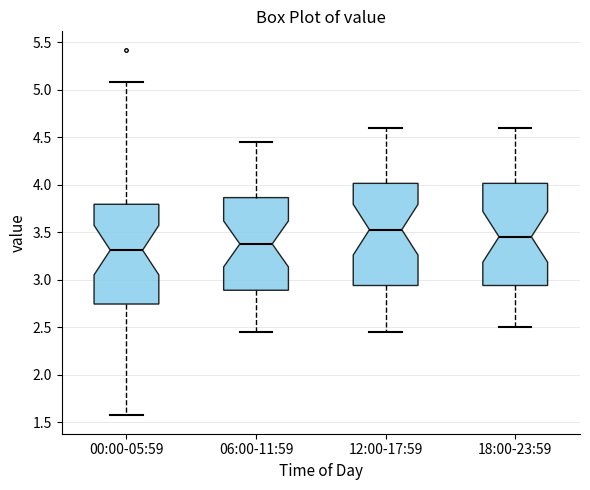

Which box's median line is the highest?

12:00-17:59